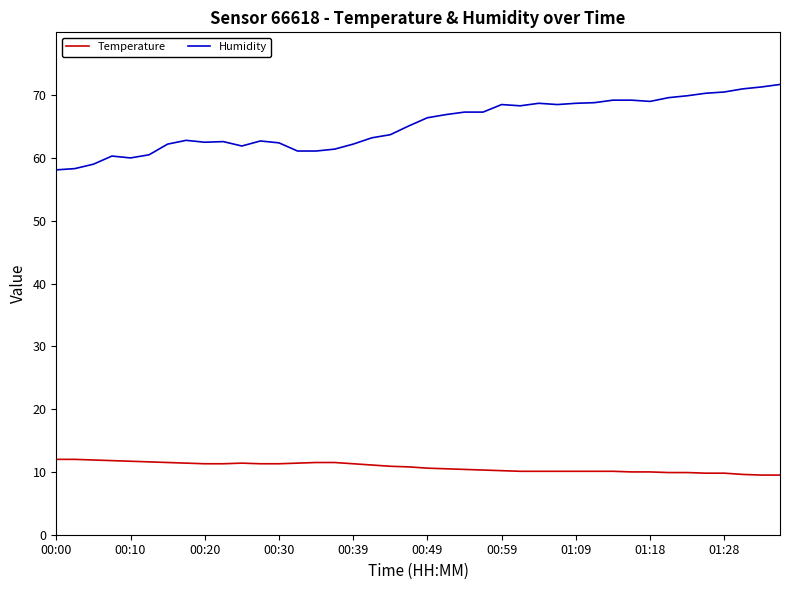

Which series has the largest range (max minus min)?

Humidity